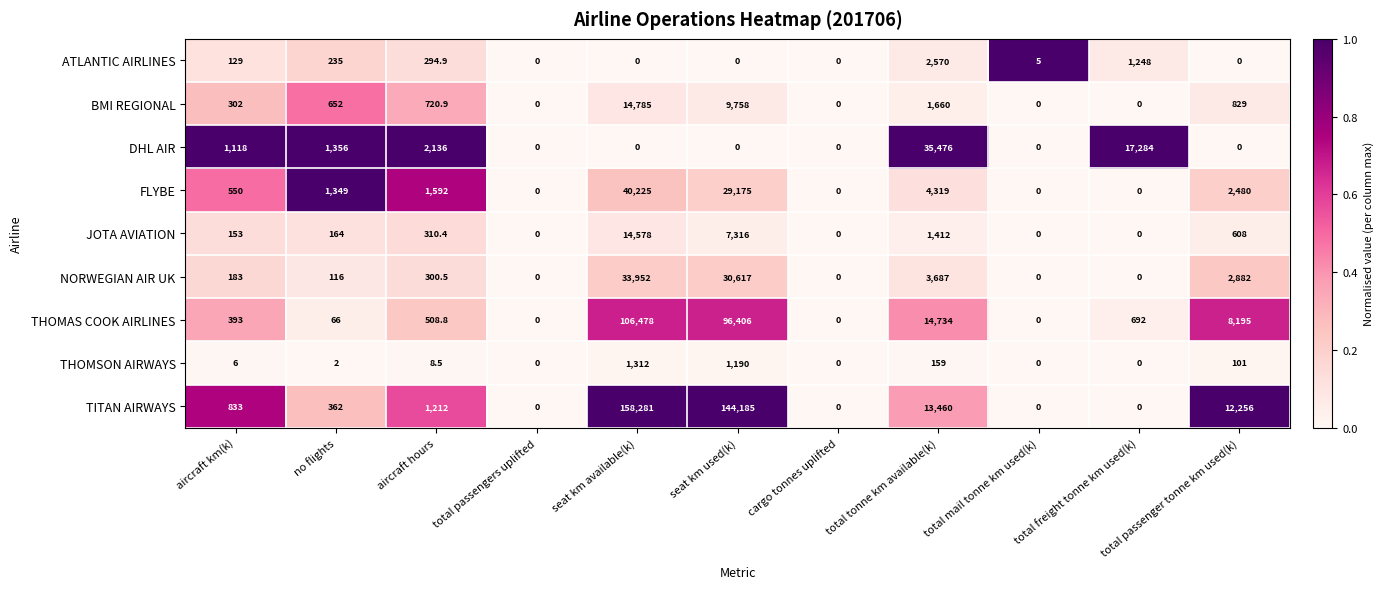

What is the greatest value displayed?

158281.0